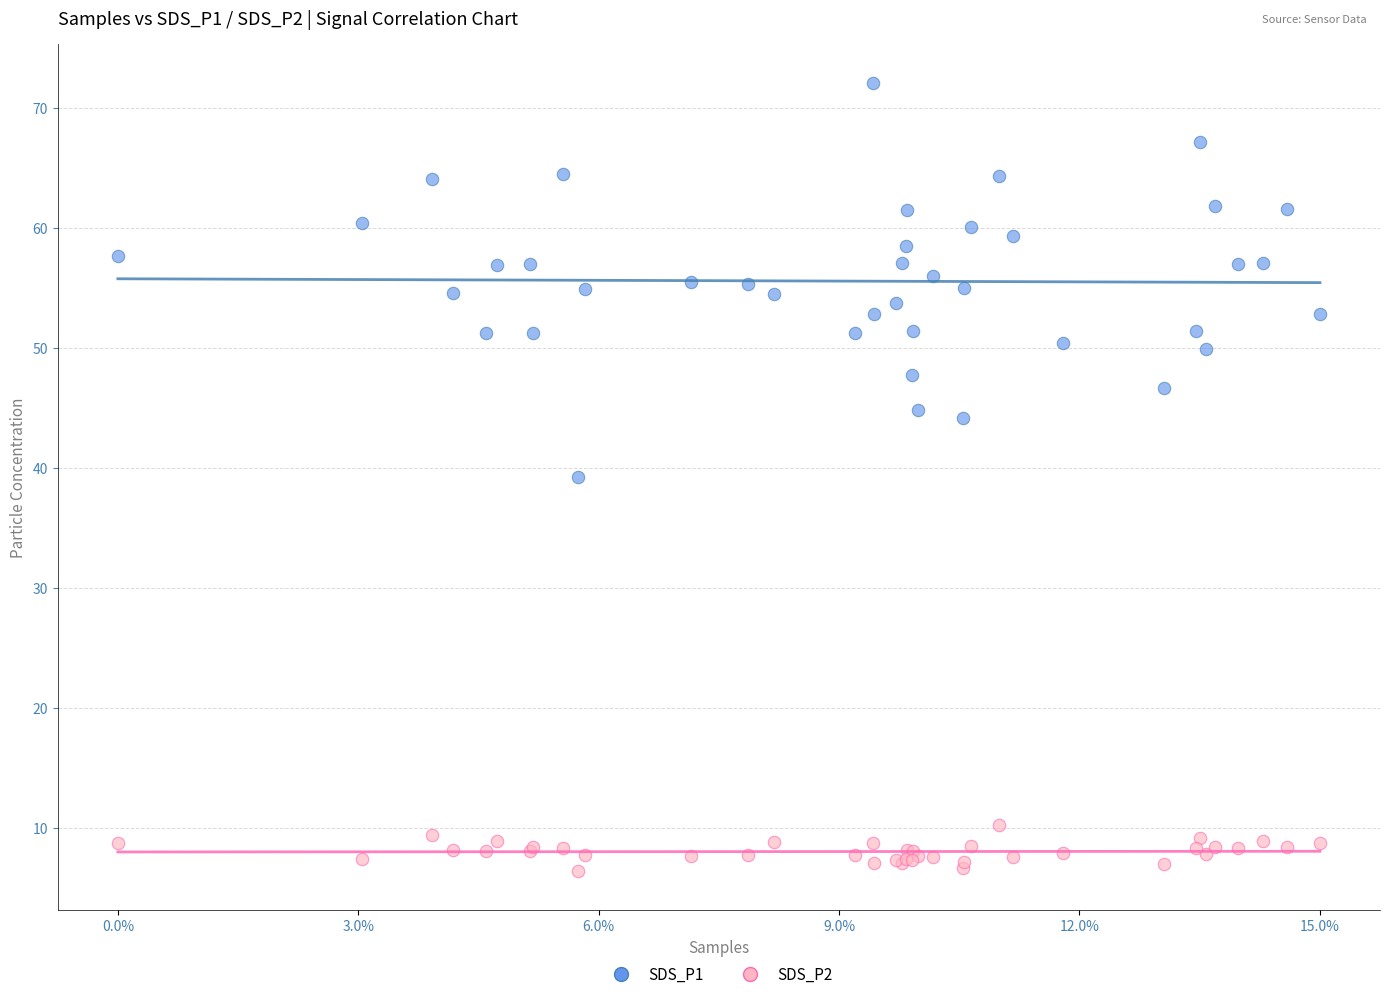

Which series has the widest spread of Y values?

SDS_P1